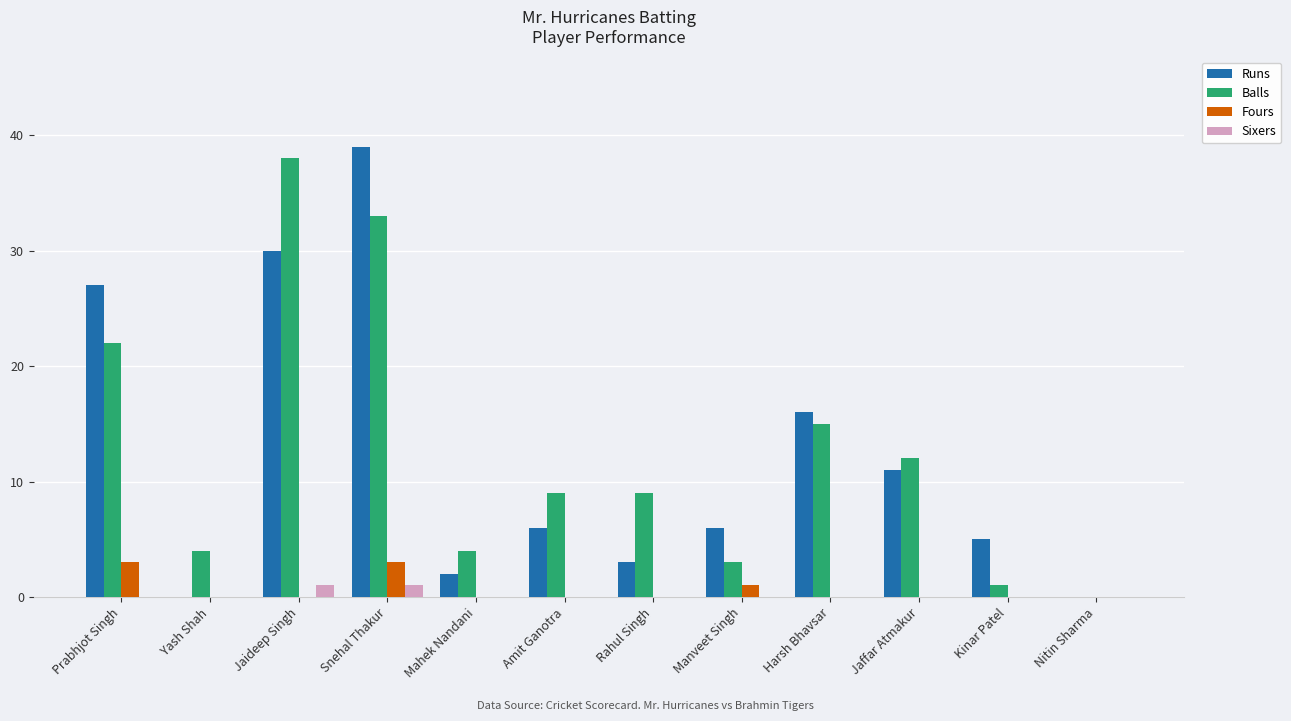

What is the total value across all series at Snehal Thakur?

76